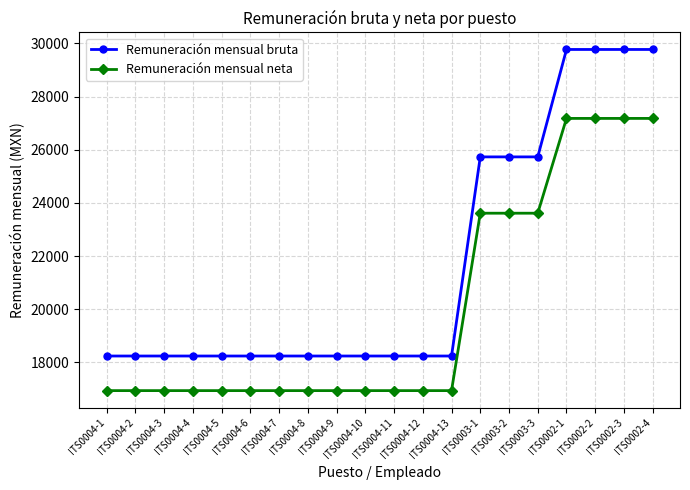

What is the spread (max minus min) of values at ITS0004-10?

1301.7